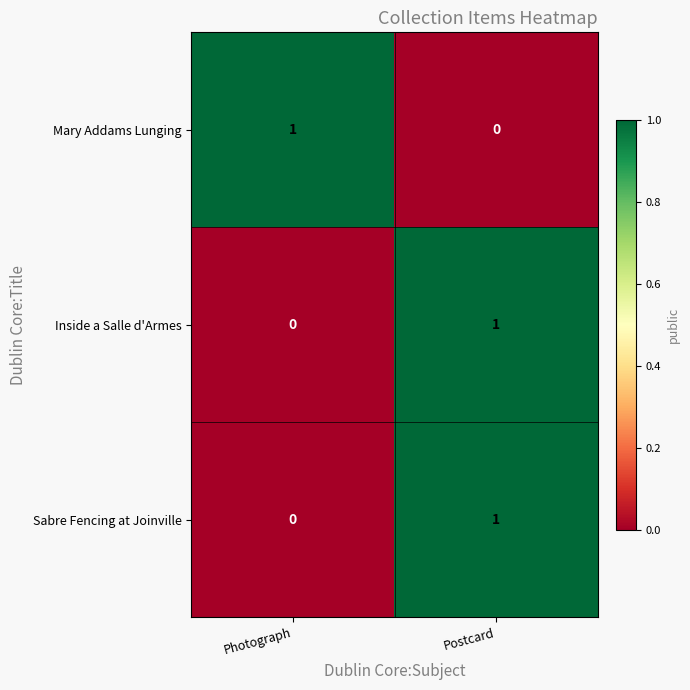

The Inside a Salle d'Armes series shows 0 at Photograph. True or false?

True